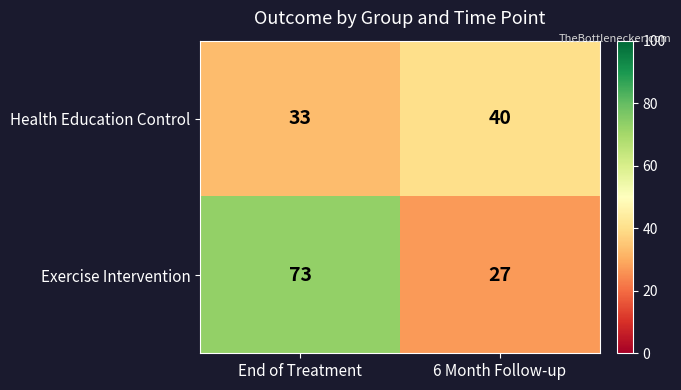

List the series in order of their overall mean, highest first.

Exercise Intervention, Health Education Control